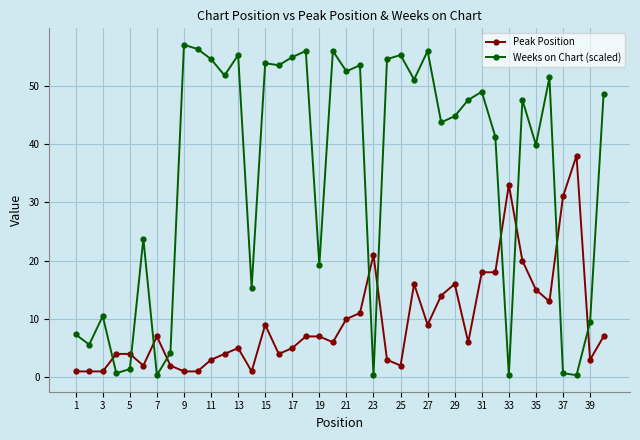

True or false: Peak Position has more than 0 interior local peaks.

True